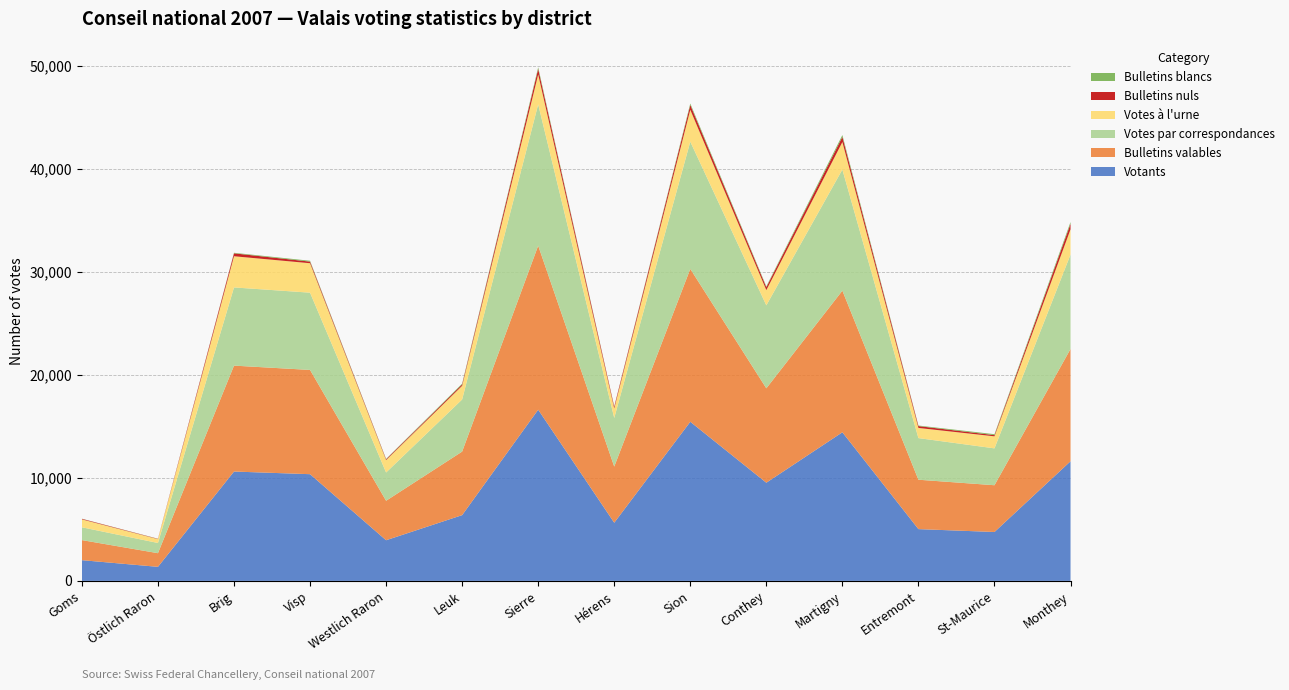

Reading right to left, extract all data points from this chart.

Votants: Monthey=11622	St-Maurice=4751	Entremont=5031	Martigny=14438	Conthey=9538	Sion=15459	Hérens=5651	Sierre=16632	Leuk=6389	Westlich Raron=3950	Visp=10367	Brig=10625	Östlich Raron=1366	Goms=2014
Bulletins valables: Monthey=10909	St-Maurice=4543	Entremont=4798	Martigny=13760	Conthey=9172	Sion=14850	Hérens=5454	Sierre=15936	Leuk=6174	Westlich Raron=3835	Visp=10128	Brig=10289	Östlich Raron=1326	Goms=1950
Votes par correspondances: Monthey=9171	St-Maurice=3582	Entremont=4044	Martigny=11766	Conthey=8062	Sion=12363	Hérens=4726	Sierre=13726	Leuk=5063	Westlich Raron=2746	Visp=7506	Brig=7597	Östlich Raron=992	Goms=1244
Votes à l'urne: Monthey=2451	St-Maurice=1169	Entremont=987	Martigny=2672	Conthey=1476	Sion=3096	Hérens=925	Sierre=2906	Leuk=1326	Westlich Raron=1204	Visp=2861	Brig=3028	Östlich Raron=374	Goms=770
Bulletins nuls: Monthey=534	St-Maurice=115	Entremont=179	Martigny=499	Conthey=279	Sion=468	Hérens=162	Sierre=542	Leuk=135	Westlich Raron=76	Visp=156	Brig=284	Östlich Raron=26	Goms=53
Bulletins blancs: Monthey=179	St-Maurice=93	Entremont=54	Martigny=179	Conthey=87	Sion=141	Hérens=35	Sierre=154	Leuk=80	Westlich Raron=39	Visp=83	Brig=52	Östlich Raron=14	Goms=11